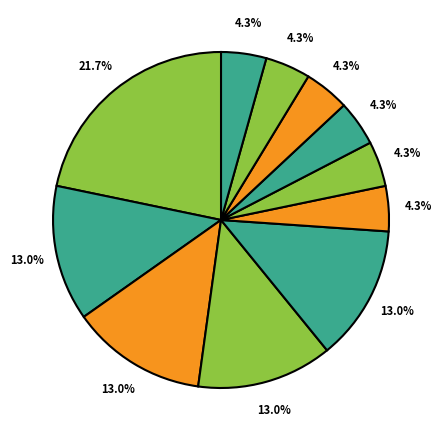

What percentage is the دانشگاه ملایر slice, to the nearest percent?

4%